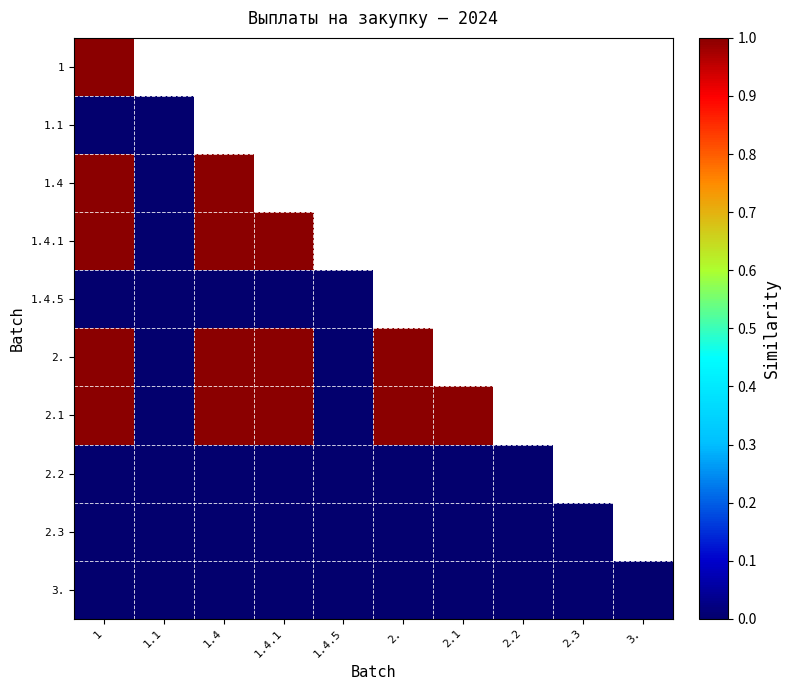

At which label does 1.4.1 reach its peak?

1